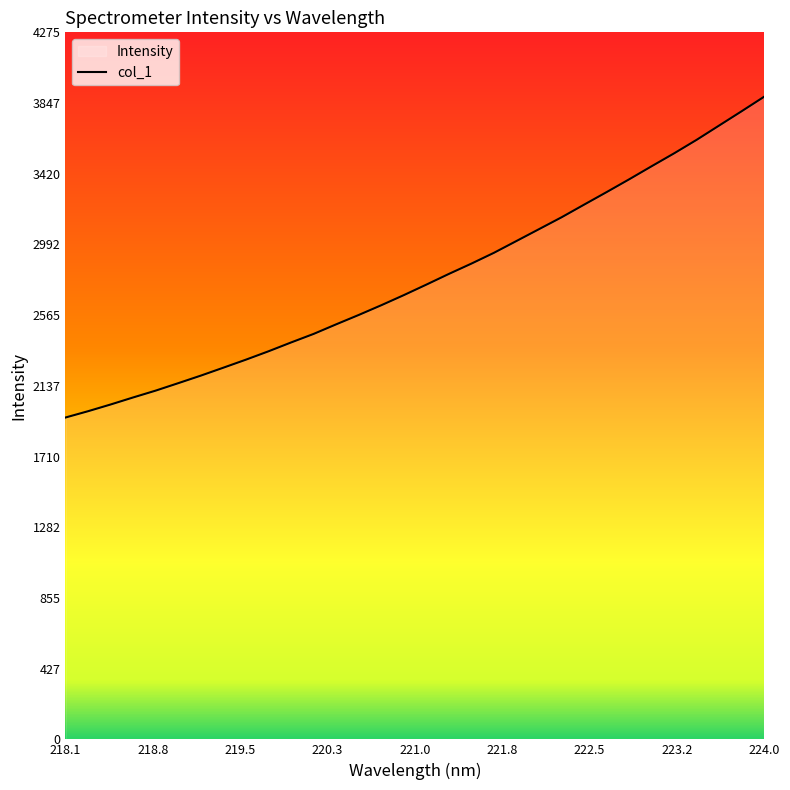

What is the difference between the maximum and minimum values?

1940.6